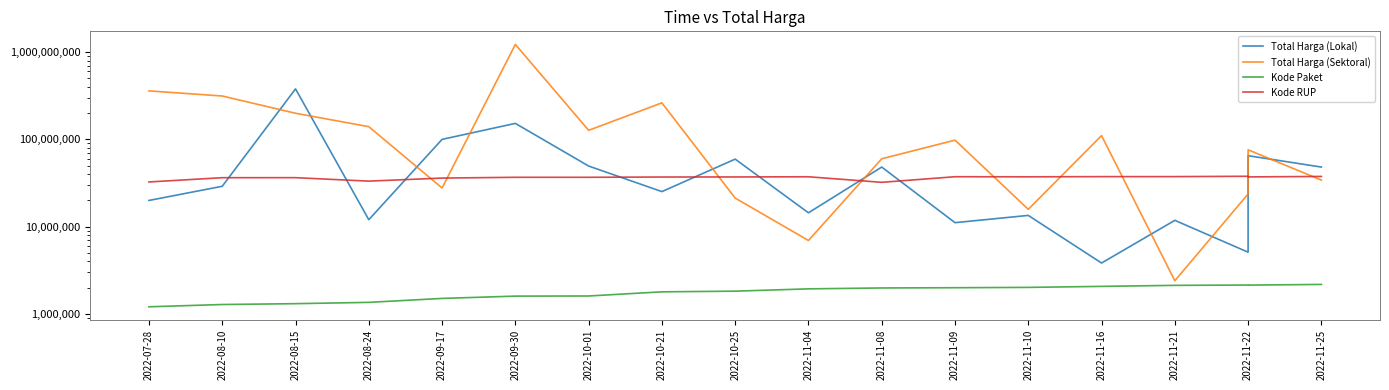

Between 2022-10-01 and 2022-11-16, which series saw the biggest shift?

Total Harga (Lokal)